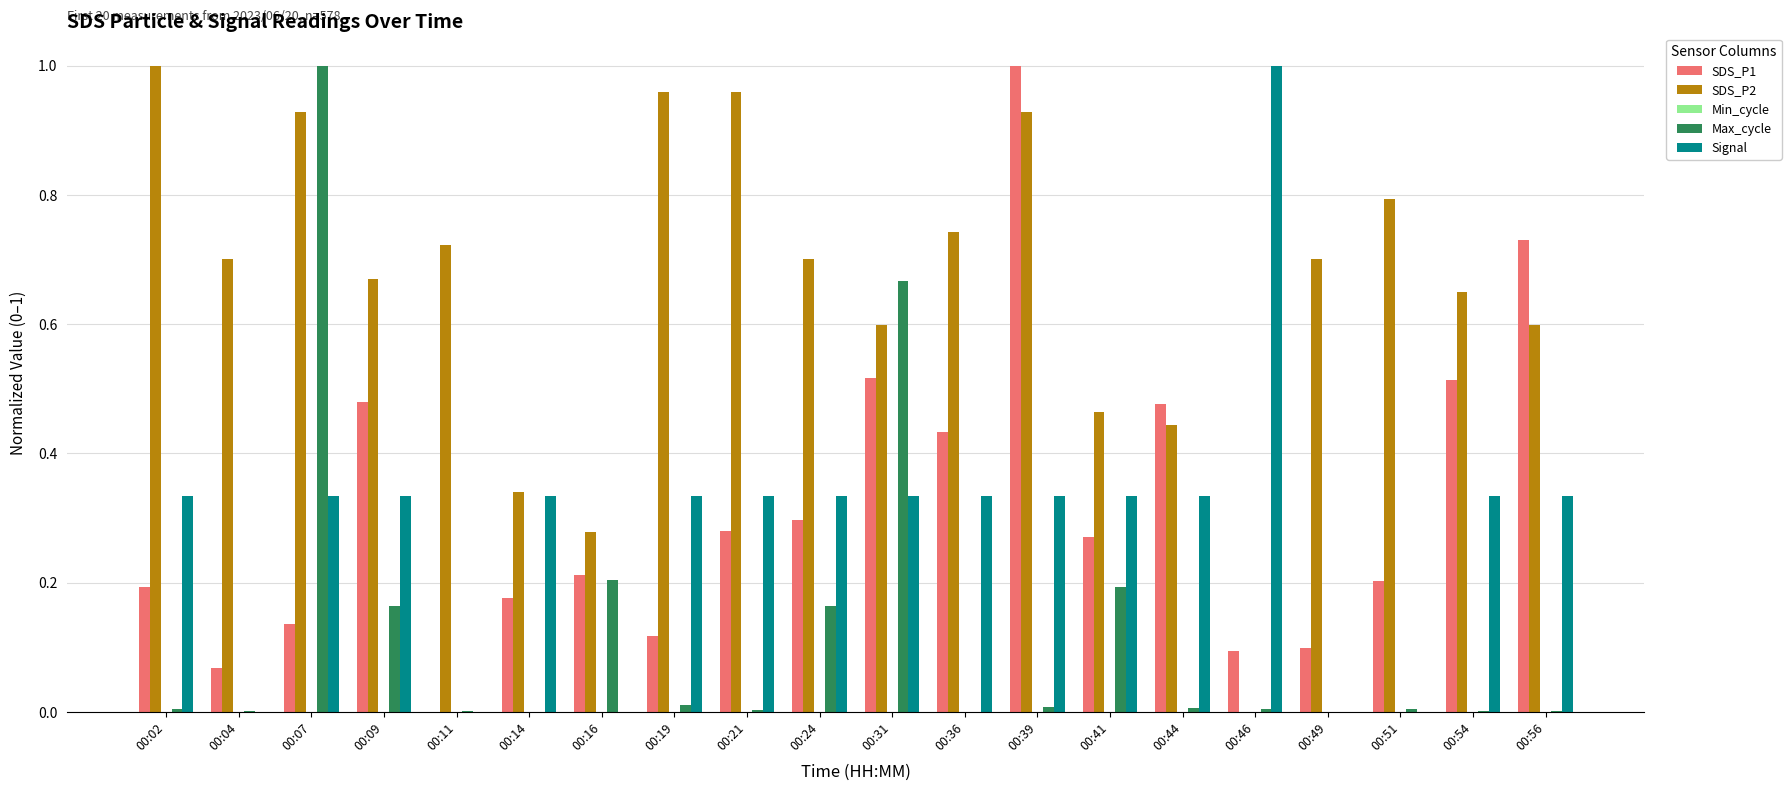

True or false: Max_cycle has a value of 0.2 at 00:07.

False